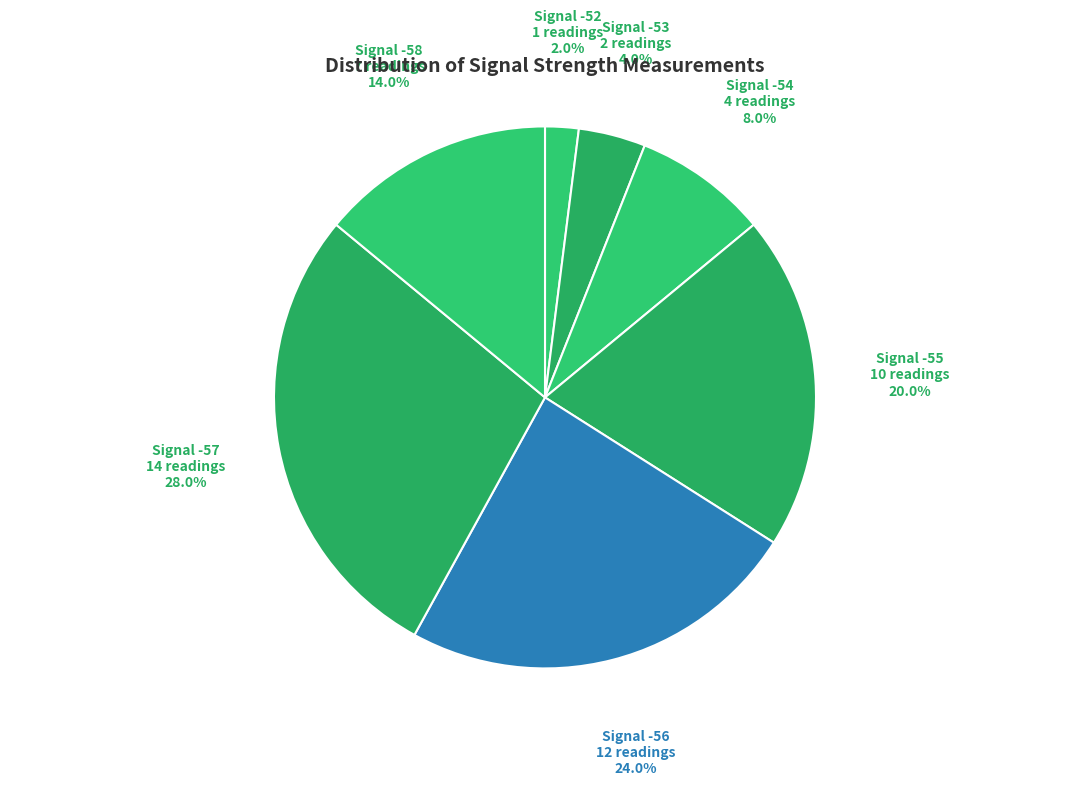

How much of the chart is everything except Signal -57?

72.0%